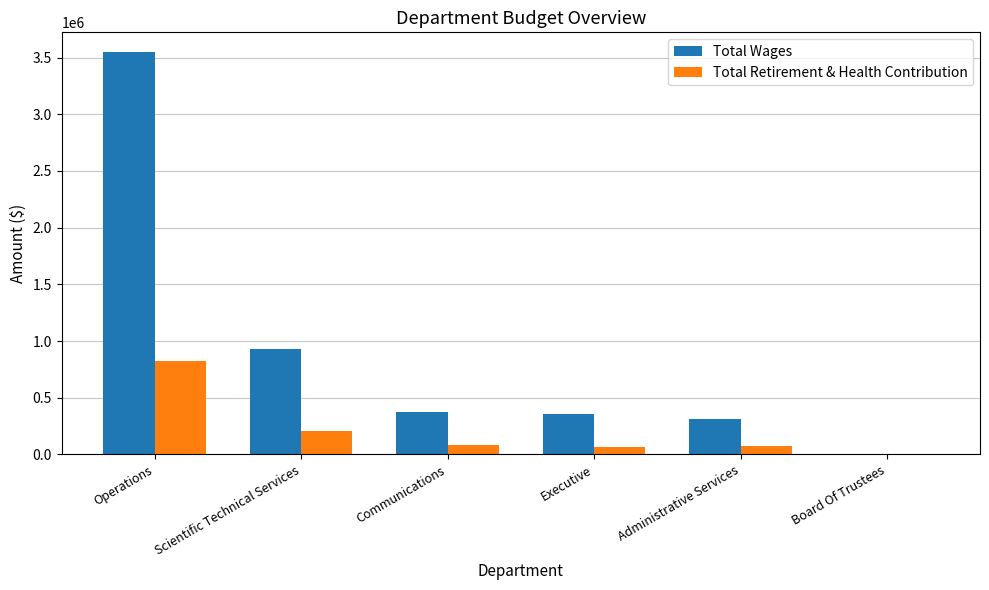

Count the number of data series in this chart.

2